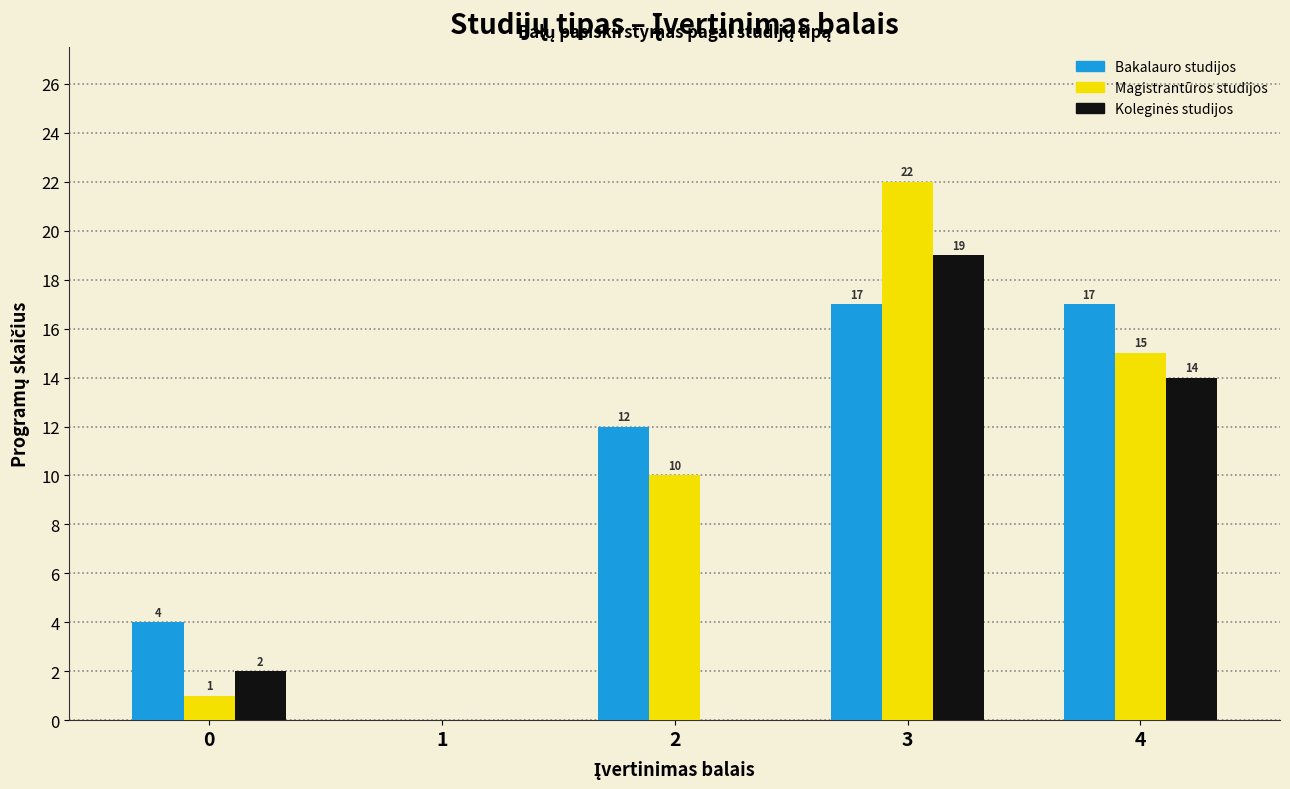

Is it true that Magistrantūros studijos equals -14 at 1?

False